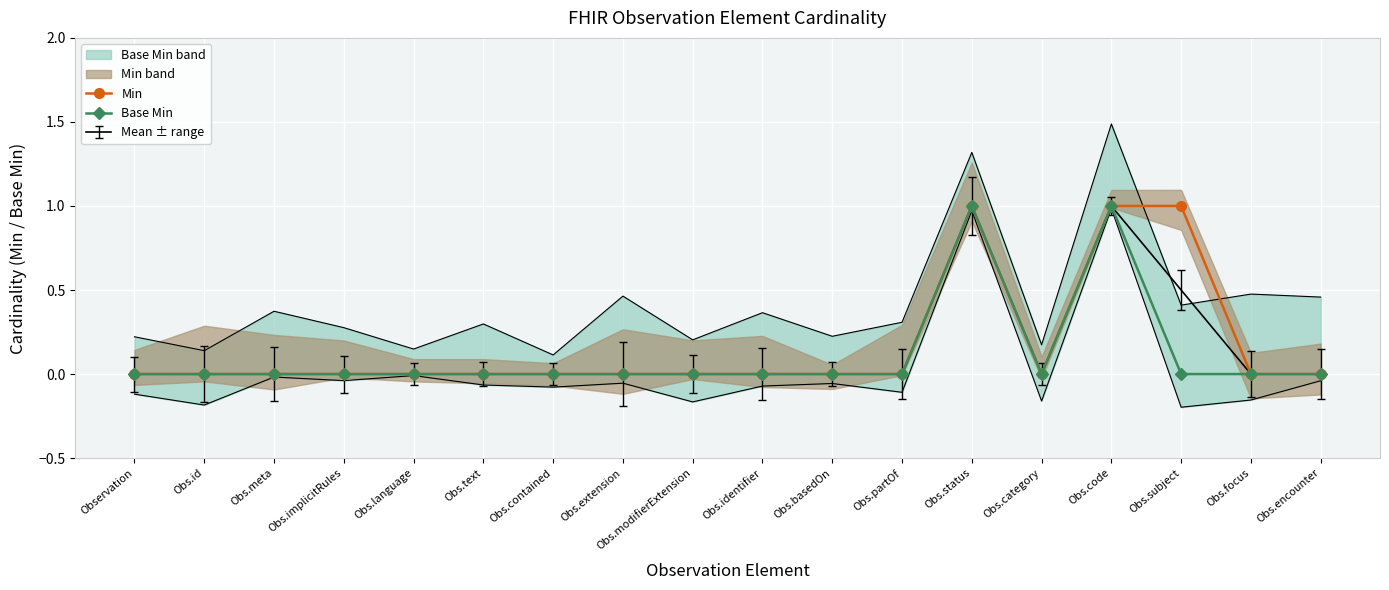

Is this an area chart (filled region under the line)?

No